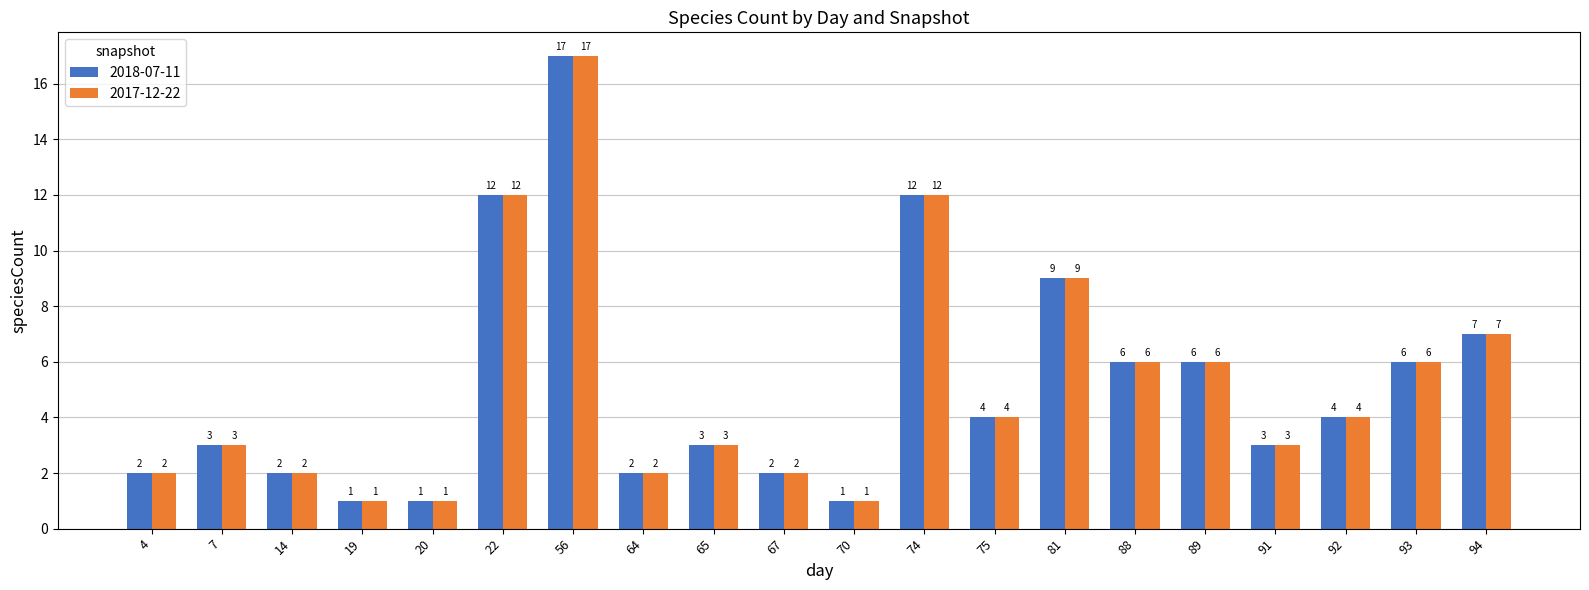

Reading right to left, transcribe all the data shown in this chart.

2018-07-11: 7	6	4	3	6	6	9	4	12	1	2	3	2	17	12	1	1	2	3	2
2017-12-22: 7	6	4	3	6	6	9	4	12	1	2	3	2	17	12	1	1	2	3	2